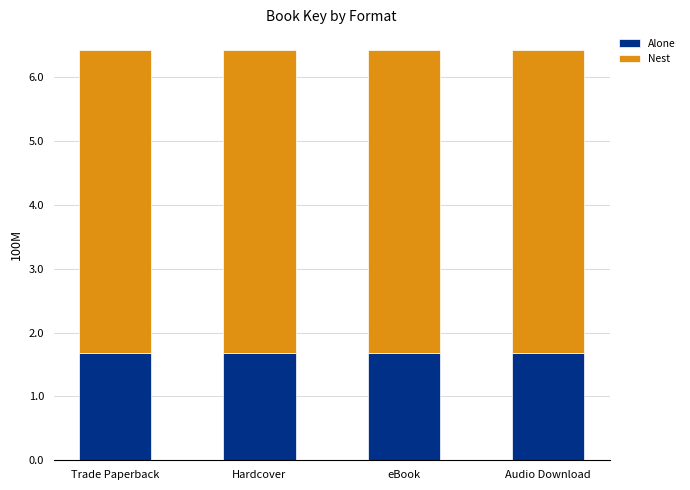

What are all the series names shown in the legend?

Alone, Nest